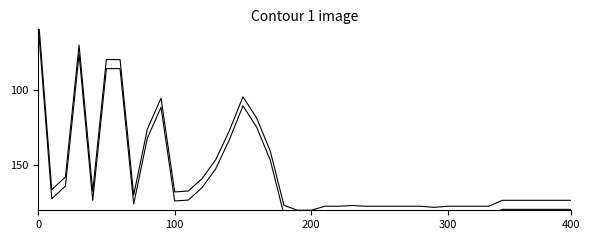

What is the difference between the values at 18 and 15?

72.0